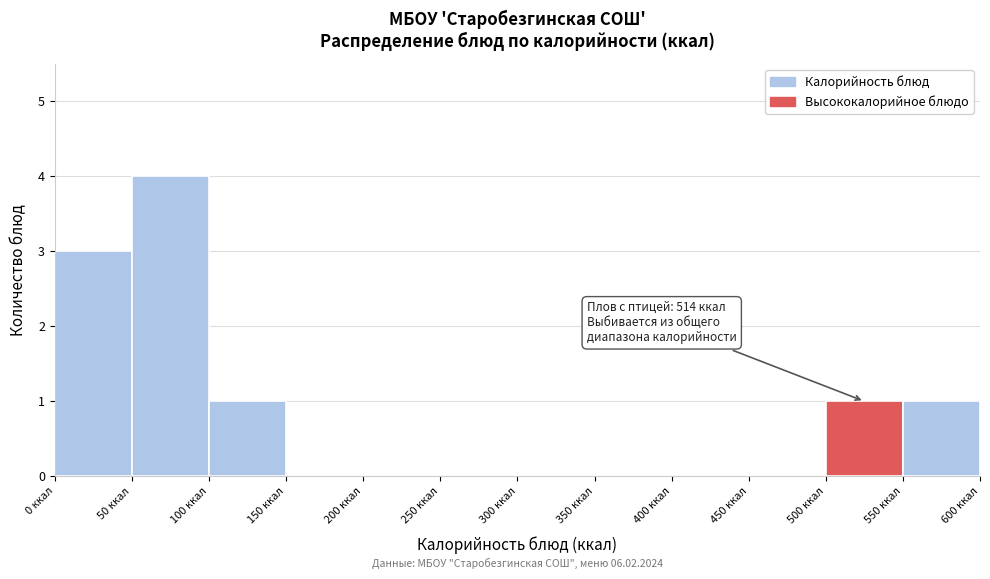

Which range on the x-axis has the tallest bar?

50 to 100